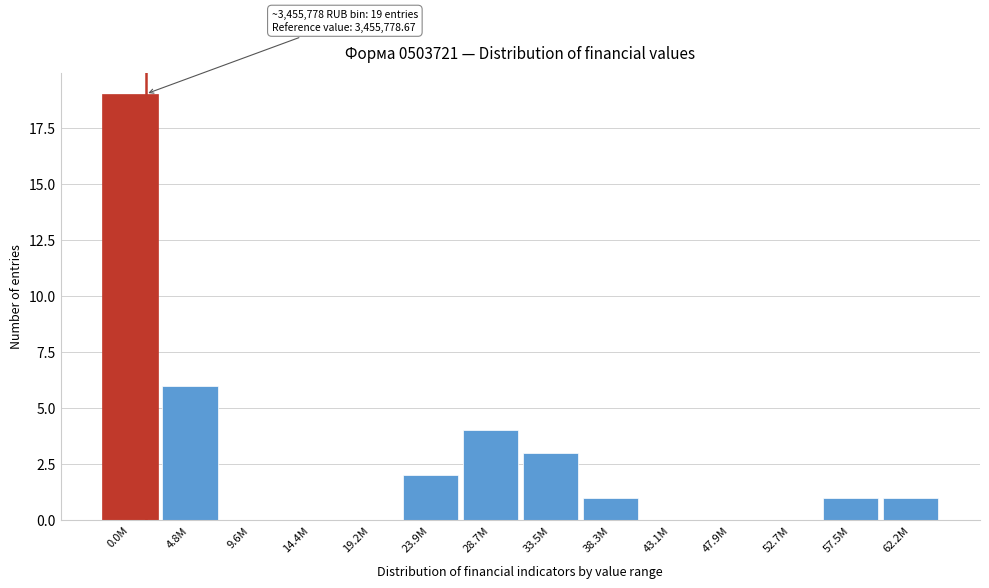

Reading left to right, transcribe all the data shown in this chart.

0.0M=19	4.8M=6	9.6M=0	14.4M=0	19.2M=0	23.9M=2	28.7M=4	33.5M=3	38.3M=1	43.1M=0	47.9M=0	52.7M=0	57.5M=1	62.2M=1